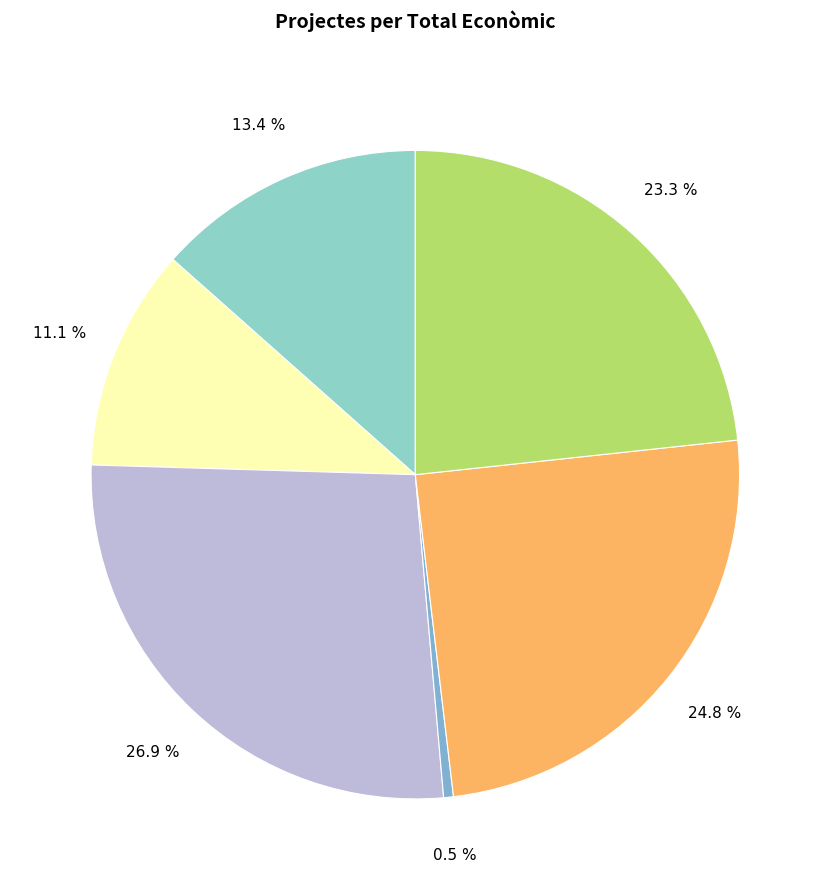

Count the number of slices in the pie.

6